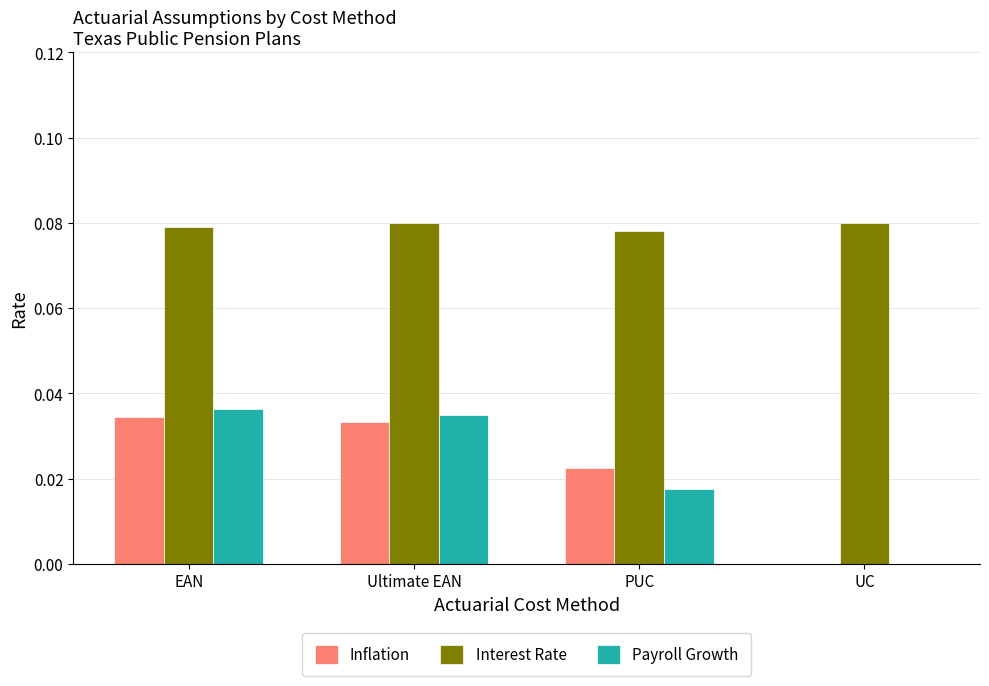

Is the value of Payroll Growth at EAN greater than the value of Interest Rate at PUC?

No